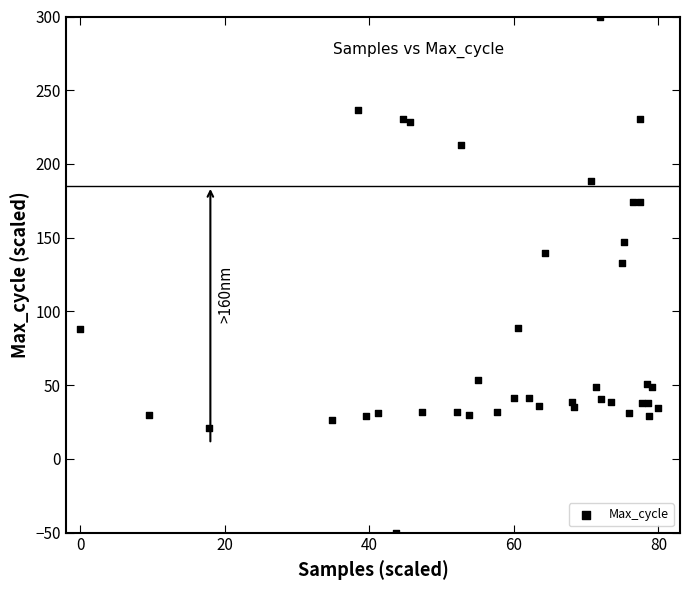

What Y value in the scatter plot is closest to 125?

133.0